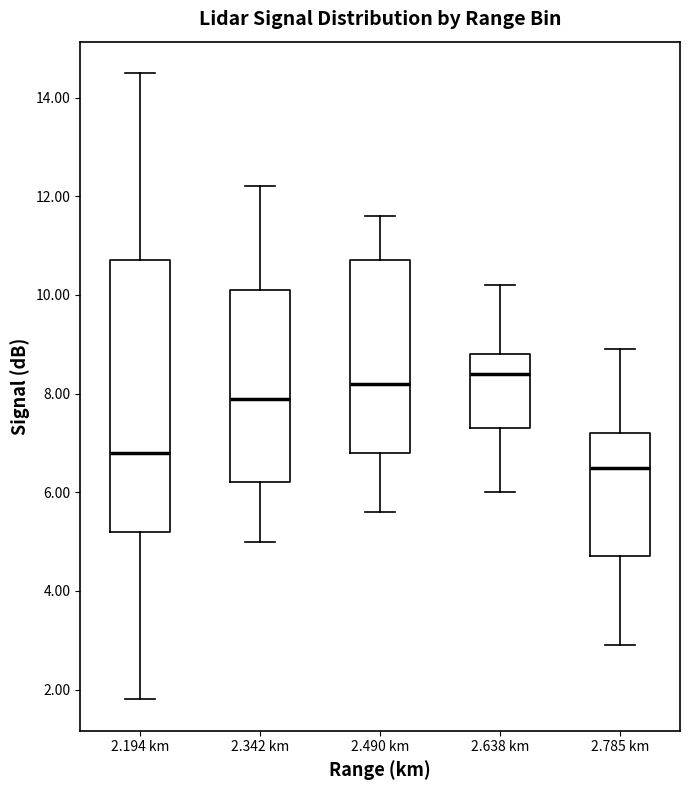

Reading left to right, read every box against the y-axis: the position of its median line, the range the box covers, and the ends of its whiskers. The values are not printed on the chart, so give them approximately, as read against the axis.

2.194 km: median 6.8, box 5.2 to 10.8, whiskers 1.8 to 14.6
2.342 km: median 8.0, box 6.2 to 10.2, whiskers 5.0 to 12.2
2.490 km: median 8.2, box 6.8 to 10.8, whiskers 5.6 to 11.6
2.638 km: median 8.4, box 7.4 to 8.8, whiskers 6.0 to 10.2
2.785 km: median 6.6, box 4.8 to 7.2, whiskers 3.0 to 9.0